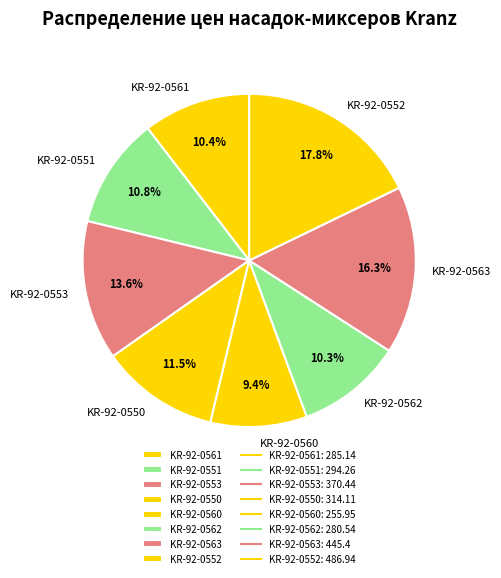

Between KR-92-0552 and KR-92-0563, which is larger?

KR-92-0552